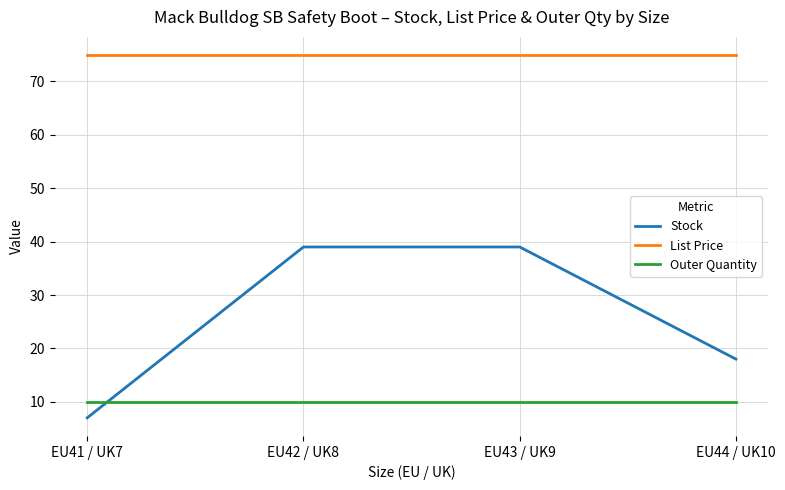

True or false: Outer Quantity and Stock cross at least once.

True